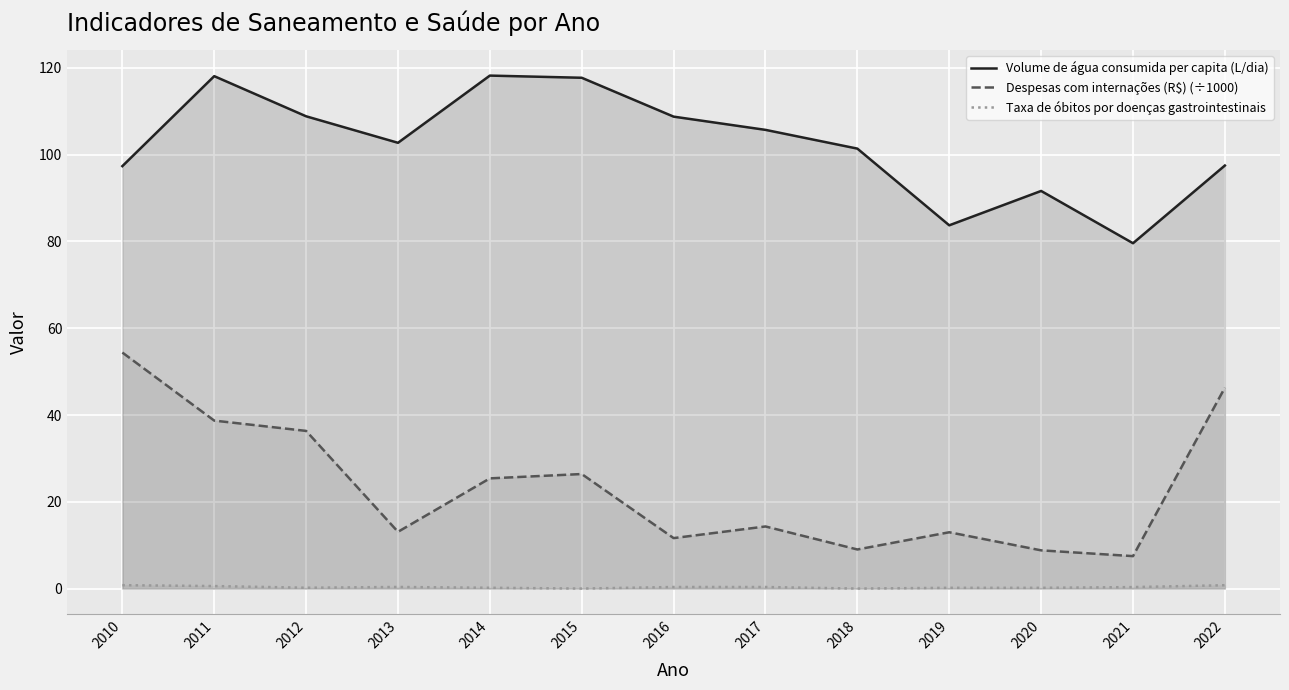

Which series has the largest range (max minus min)?

Despesas com internações (R$) (÷1000)